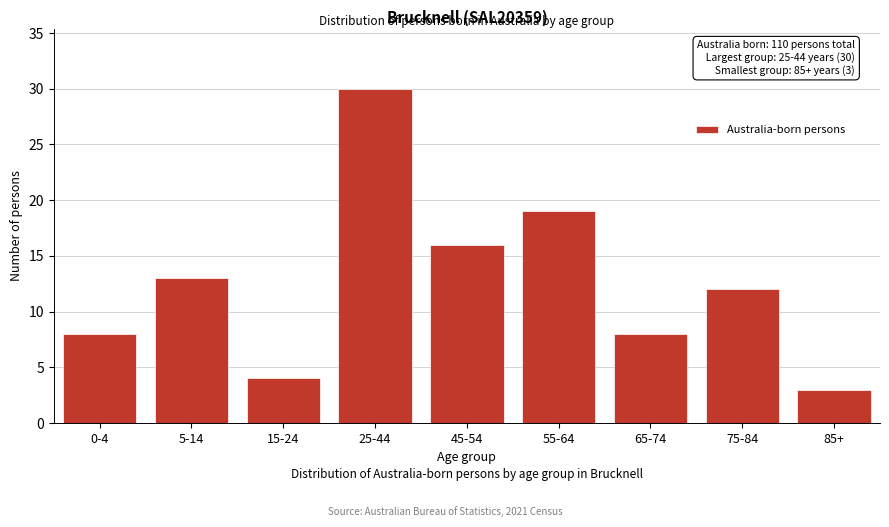

Reading left to right, what are all the values shown in this chart?

8	13	4	30	16	19	8	12	3